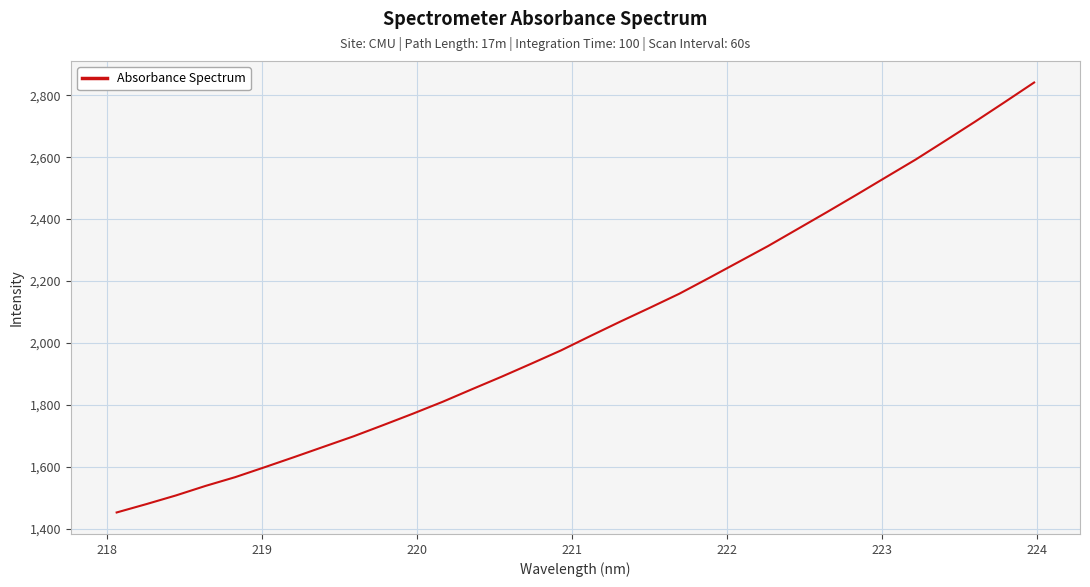

What is the difference between the maximum and minimum values?

1389.2